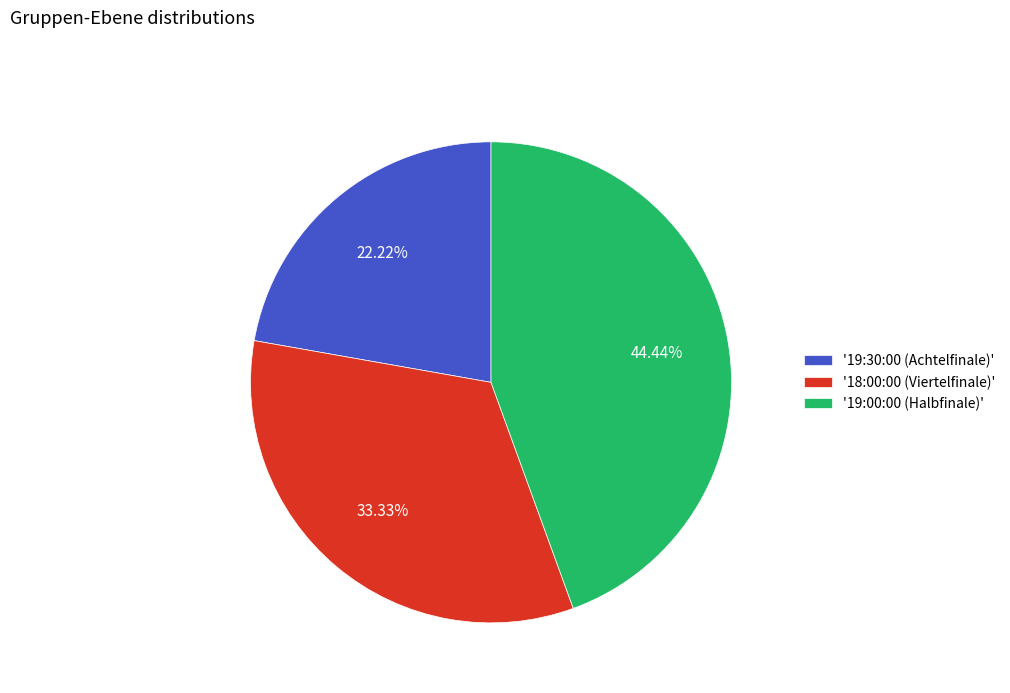

Does any single category account for the majority?

No